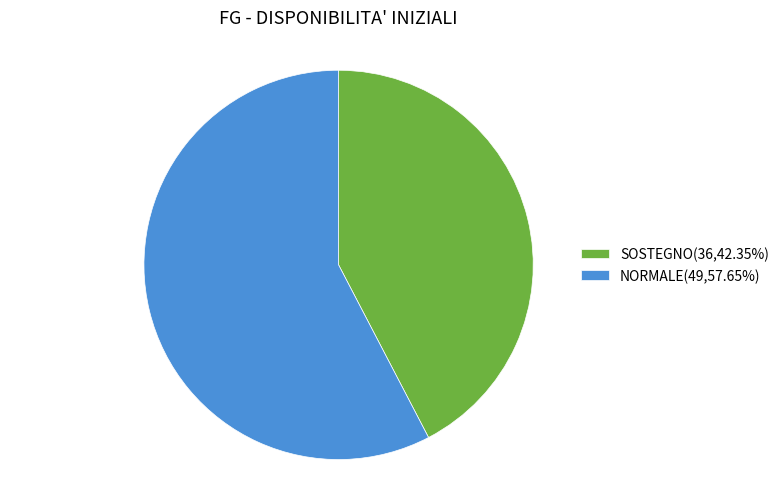

Which slice represents more than half of the pie?

NORMALE